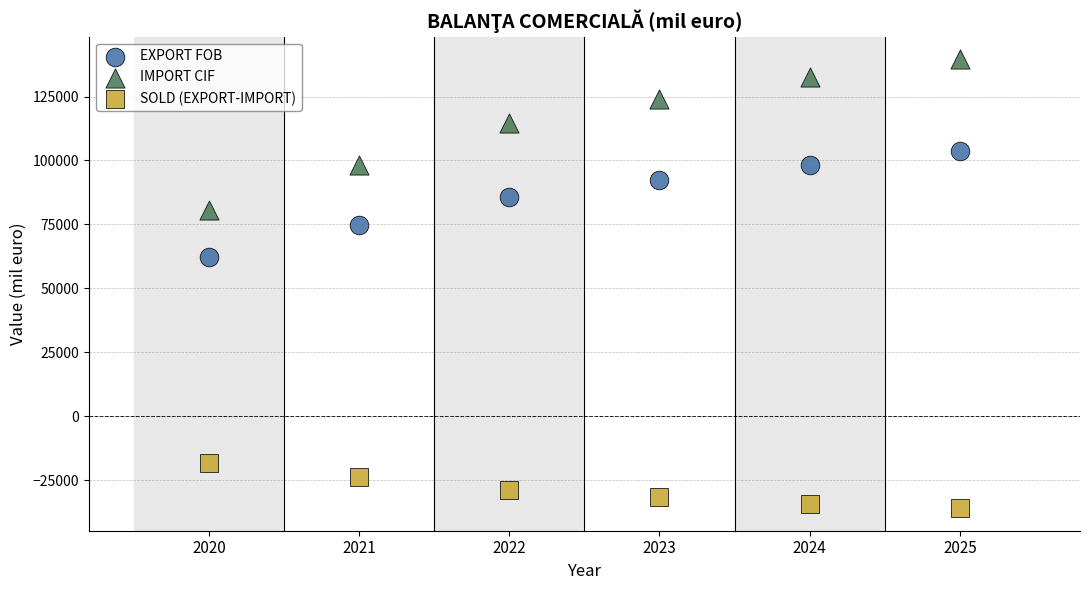

Which series has the widest spread of Y values?

IMPORT CIF